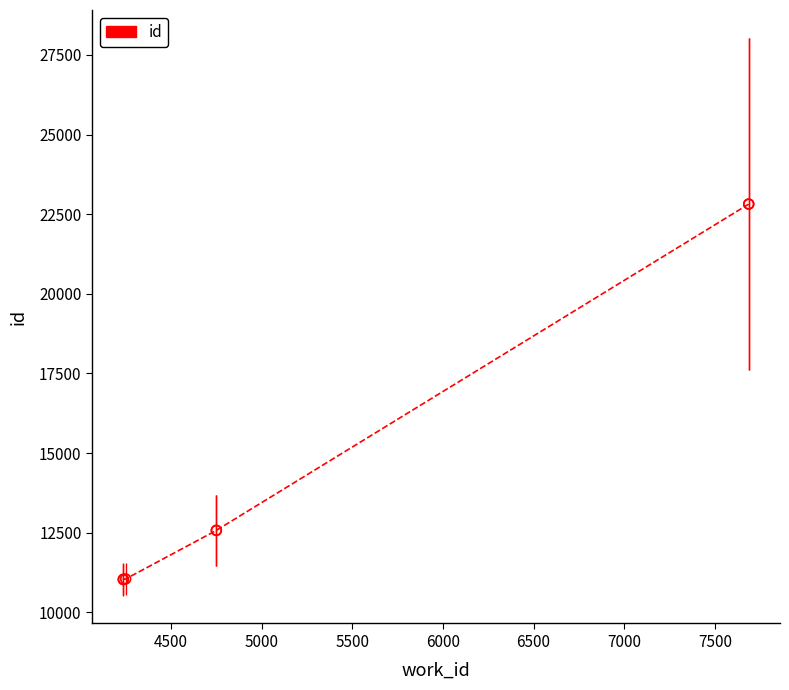

Between 5000 and 6500, which is larger?

6500